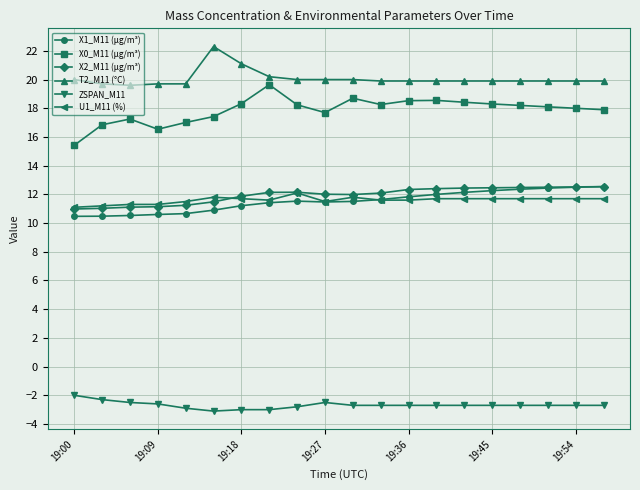

True or false: X0_M11 (μg/m³) and X1_M11 (μg/m³) intersect in this chart.

False